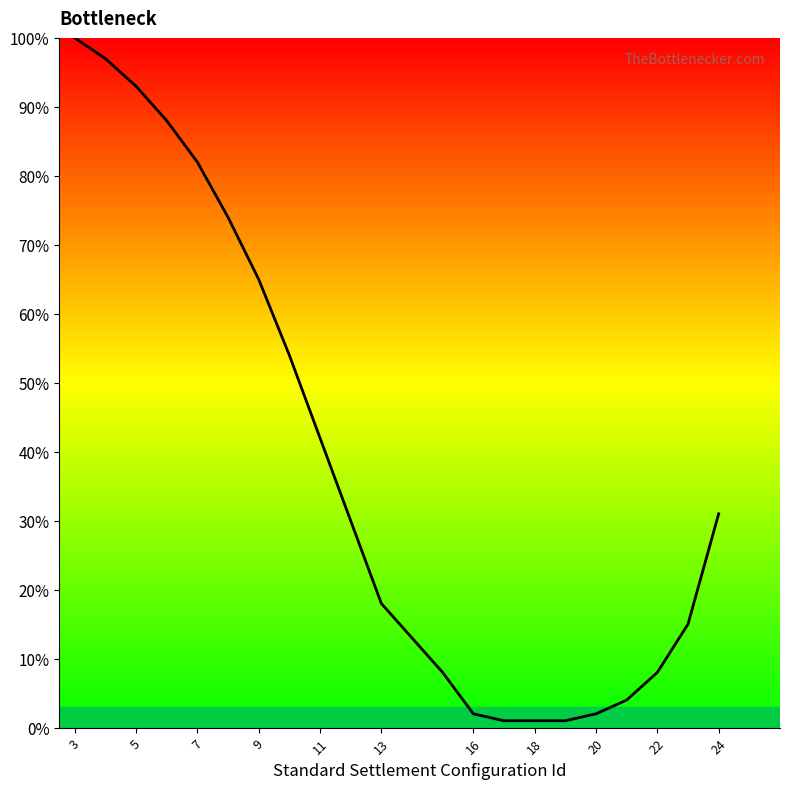

What is the maximum value shown in the chart?

100